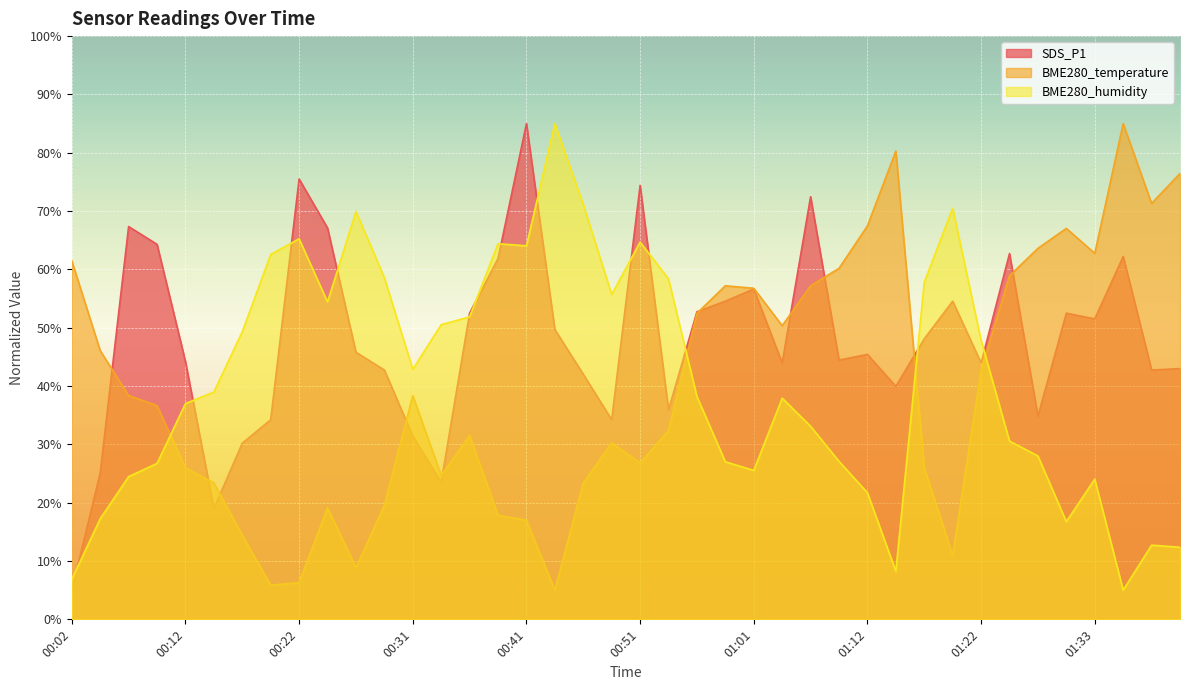

Between 00:14 and 01:22, which series saw the biggest shift?

SDS_P1